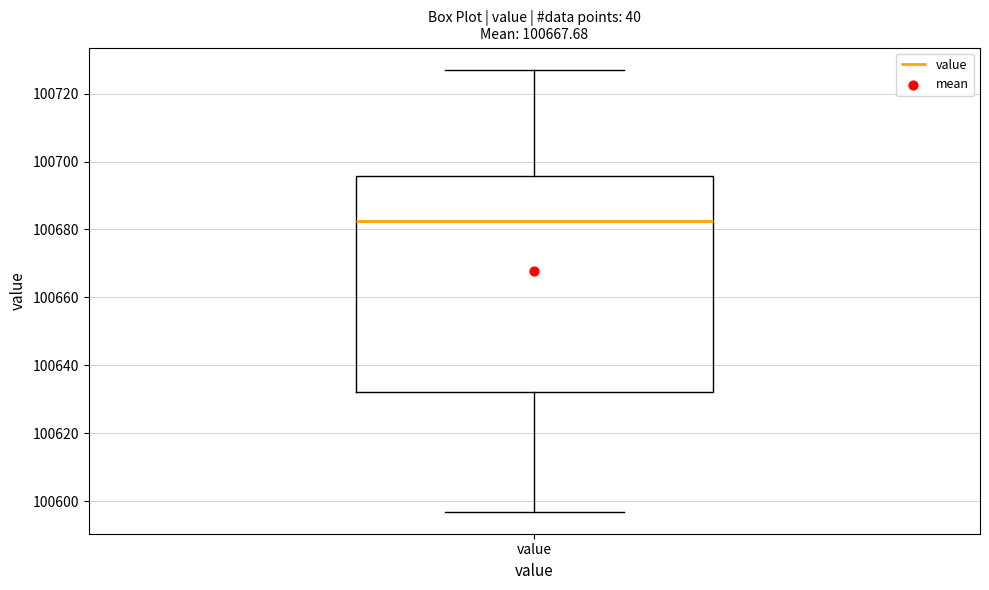

Transcribe this box plot: give where the median line is, the range the box spans, and where the two whiskers end, as read against the y-axis. The values are not printed on the chart, so give them approximately, as read against the axis.

median 100682, box 100632 to 100696, whiskers 100596 to 100728